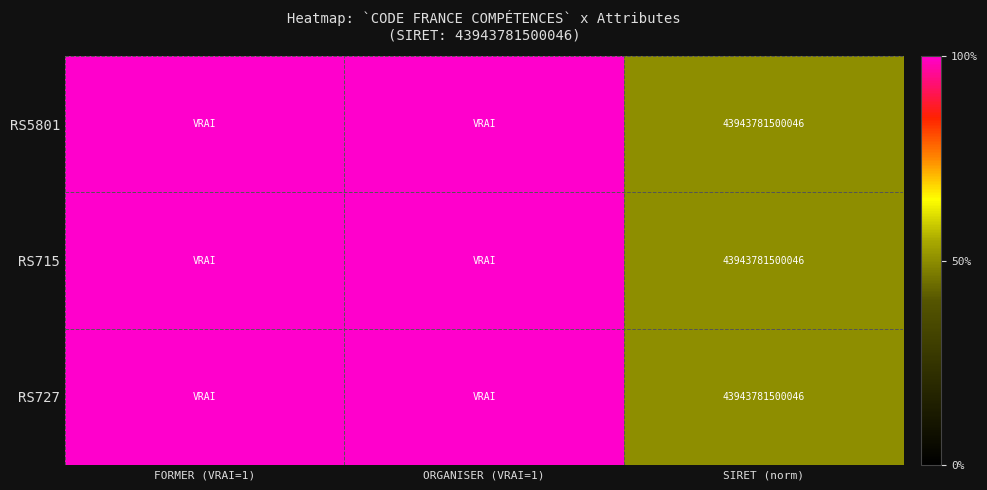

What is the greatest value displayed?

1.0